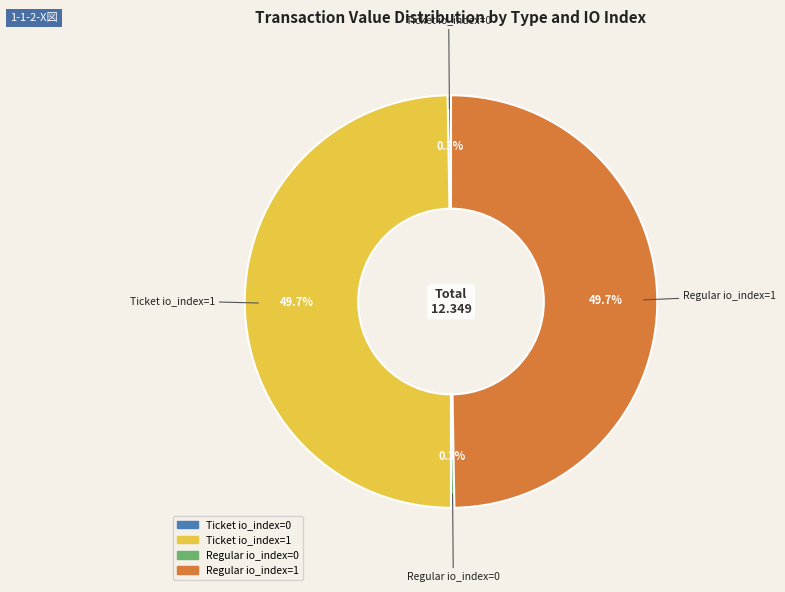

How much of the chart is everything except Regular io_index=1?

50.3%